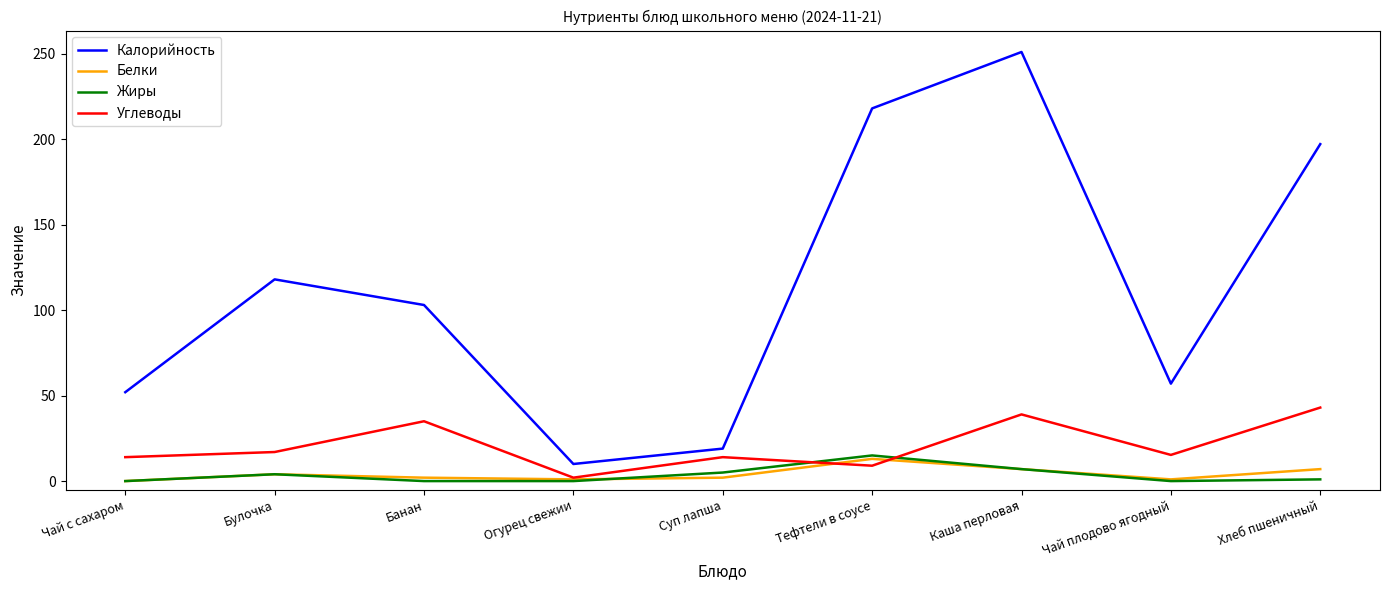

What is the total value across all series at Чай плодово ягодный?

73.3